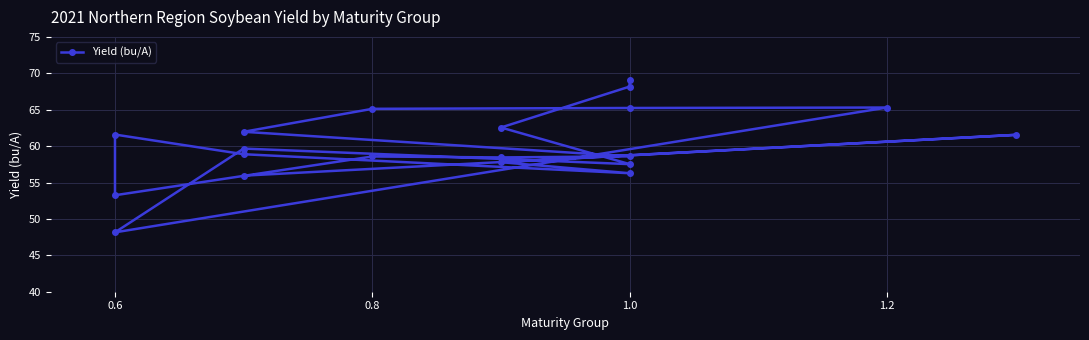

Is it true that the value at 10 is 19.0?

False